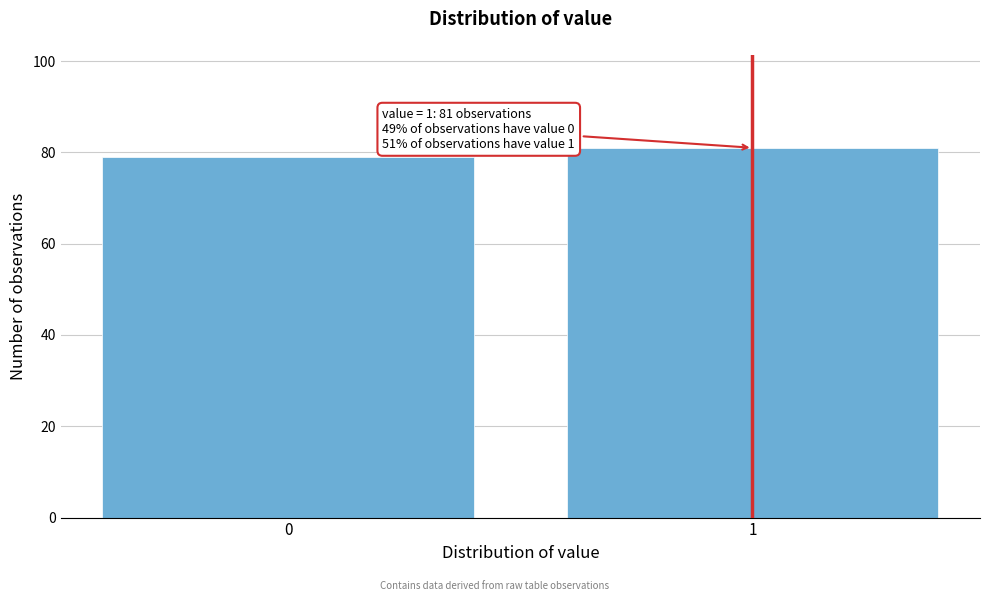

Reading right to left, transcribe all the data shown in this chart.

81	79